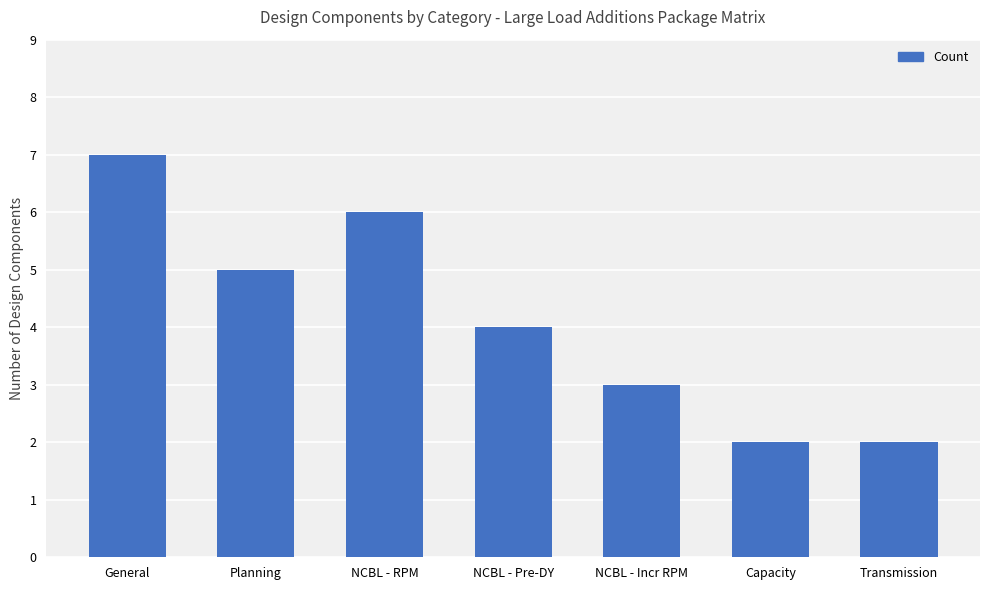

Reading left to right, list all the values displayed in this chart.

General=7	Planning=5	NCBL - RPM=6	NCBL - Pre-DY=4	NCBL - Incr RPM=3	Capacity=2	Transmission=2